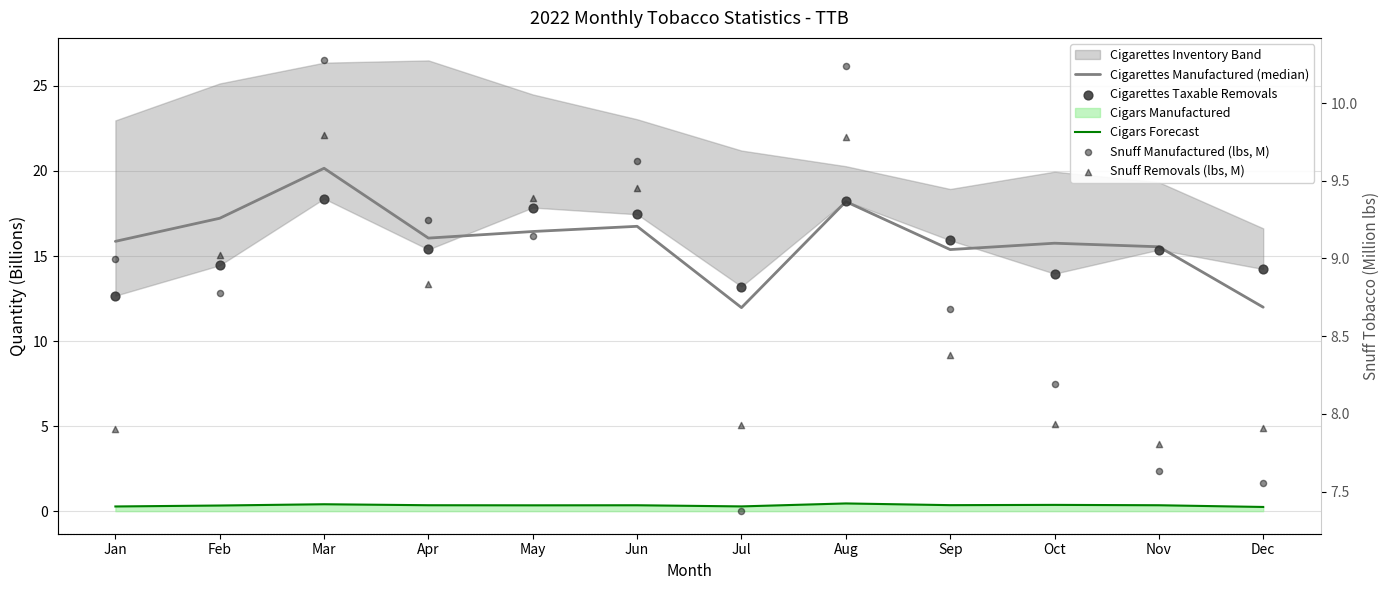

What is the total value across all series at Feb?

49.8